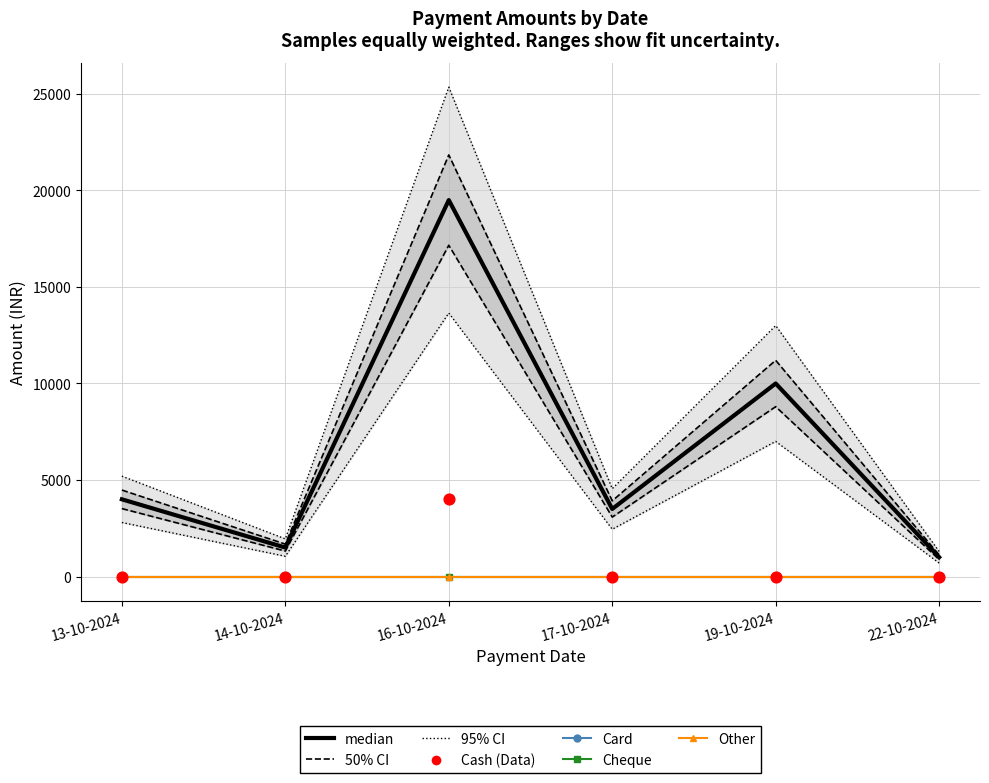

At which category is the sum across all series the highest?

16-10-2024